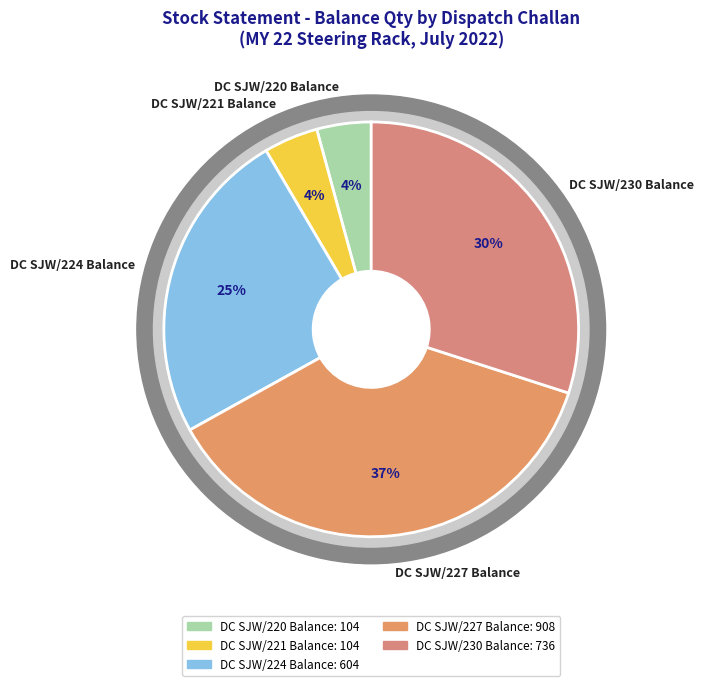

How much of the chart is everything except DC SJW/230 Balance?

70.0%